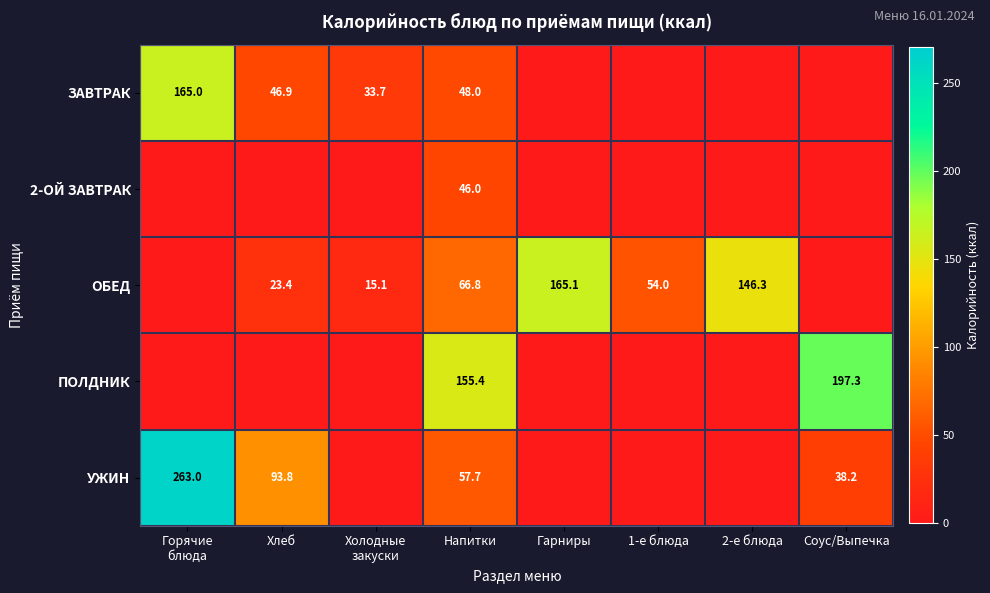

The value of ЗАВТРАК at Напитки is 77.4. True or false?

False